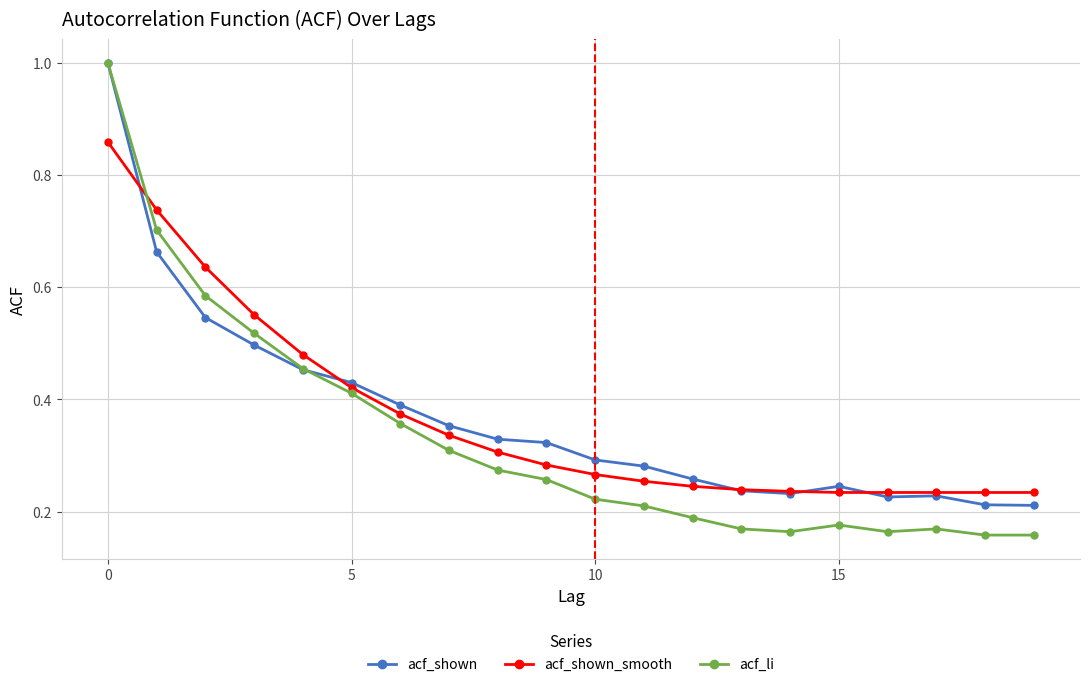

What is the greatest value displayed?

1.0